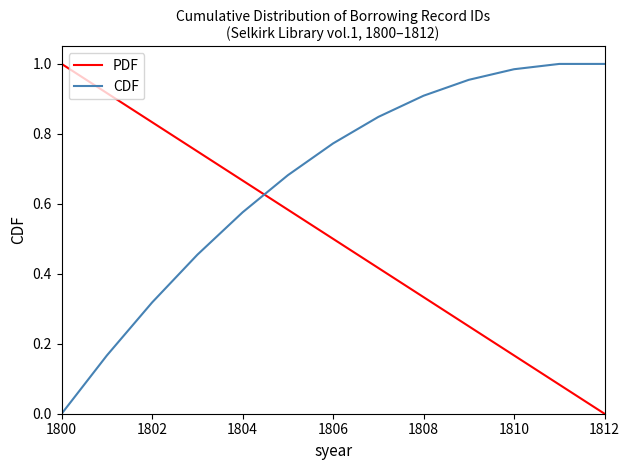

Which series ends up on top after the final intersection of CDF and PDF?

CDF